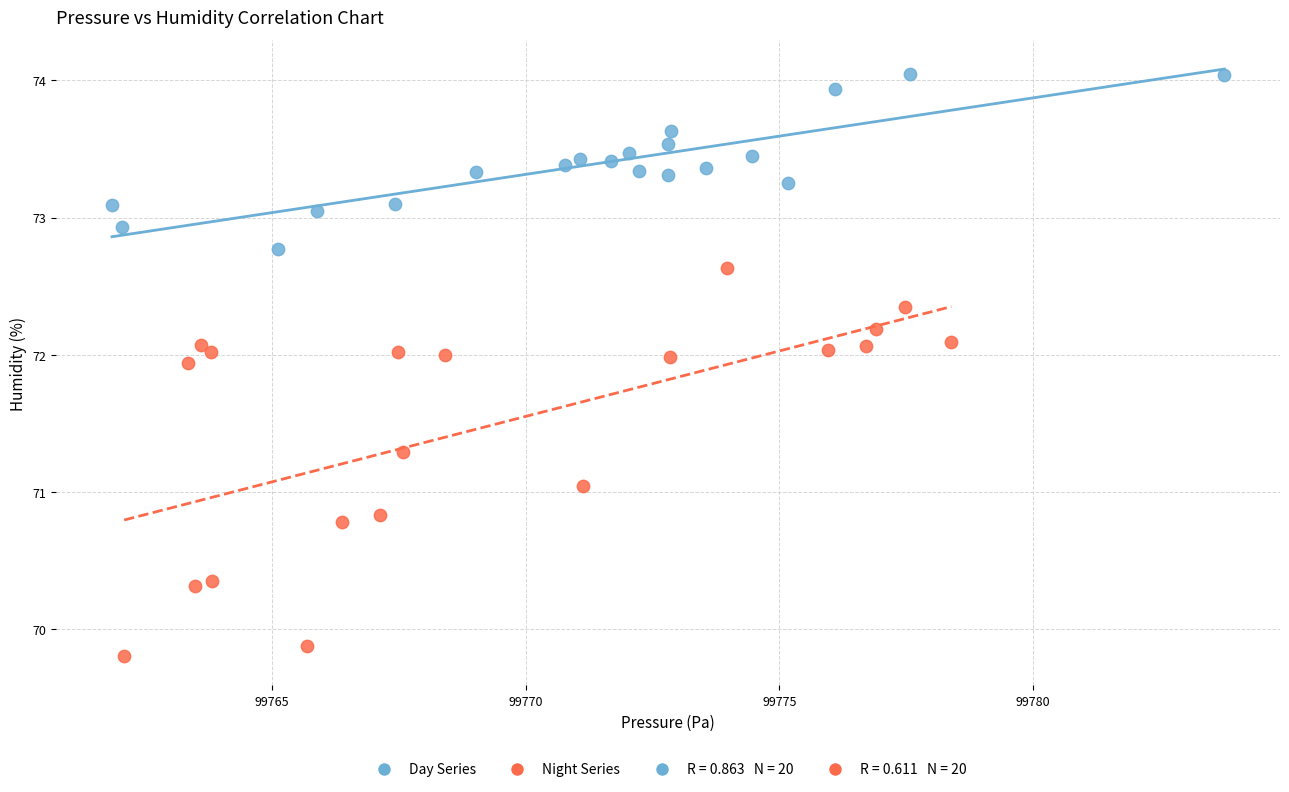

Which series contains the lowest Y value?

Night Series